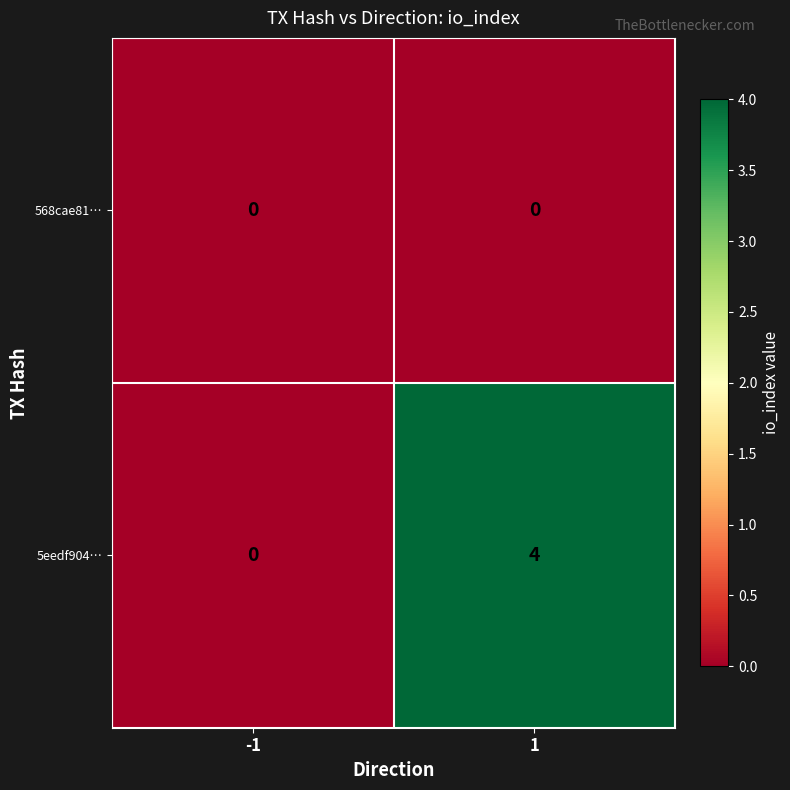

True or false: 5eedf904… has a value of -2 at -1.

False